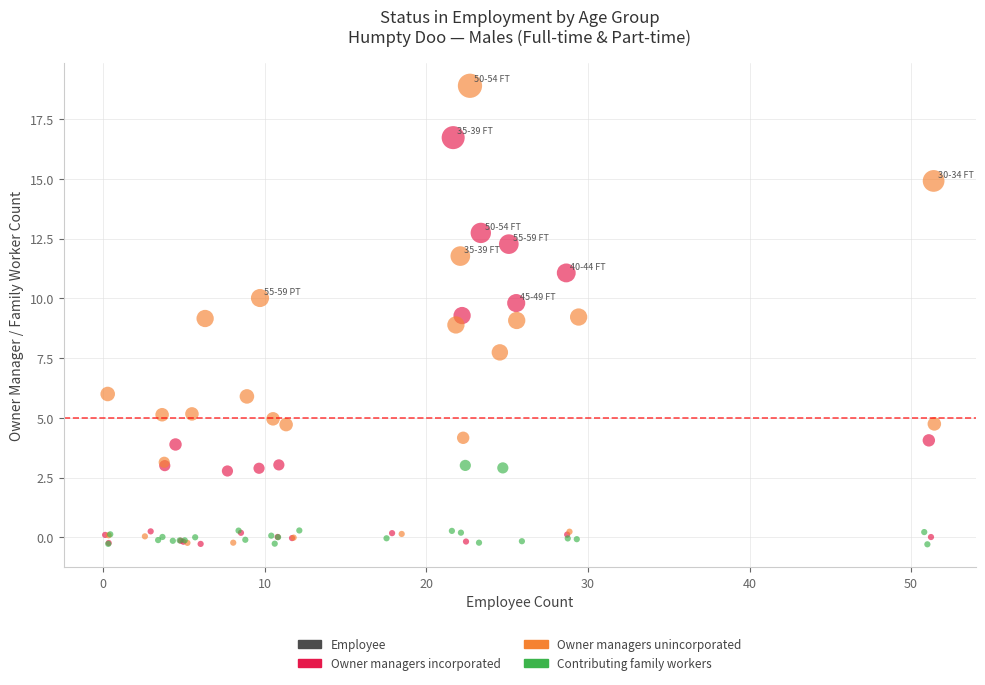

Which series has the widest spread of Y values?

Owner managers unincorporated